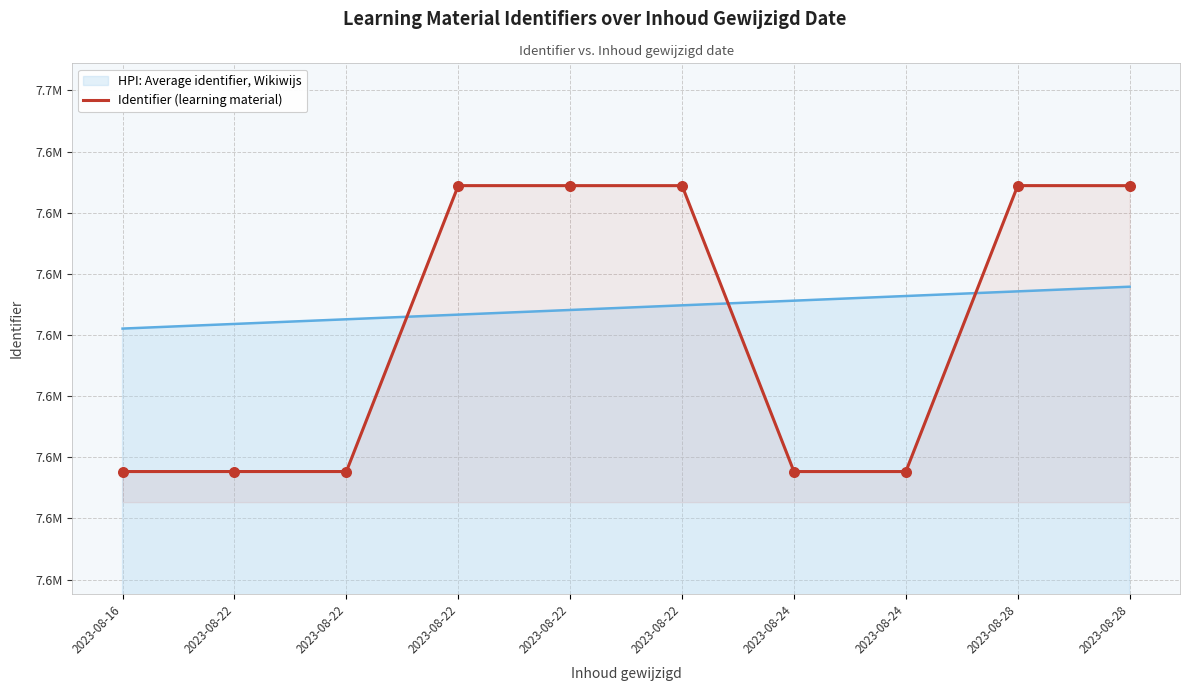

What is the change in value from 2023-08-28 to 2023-08-28?

-7